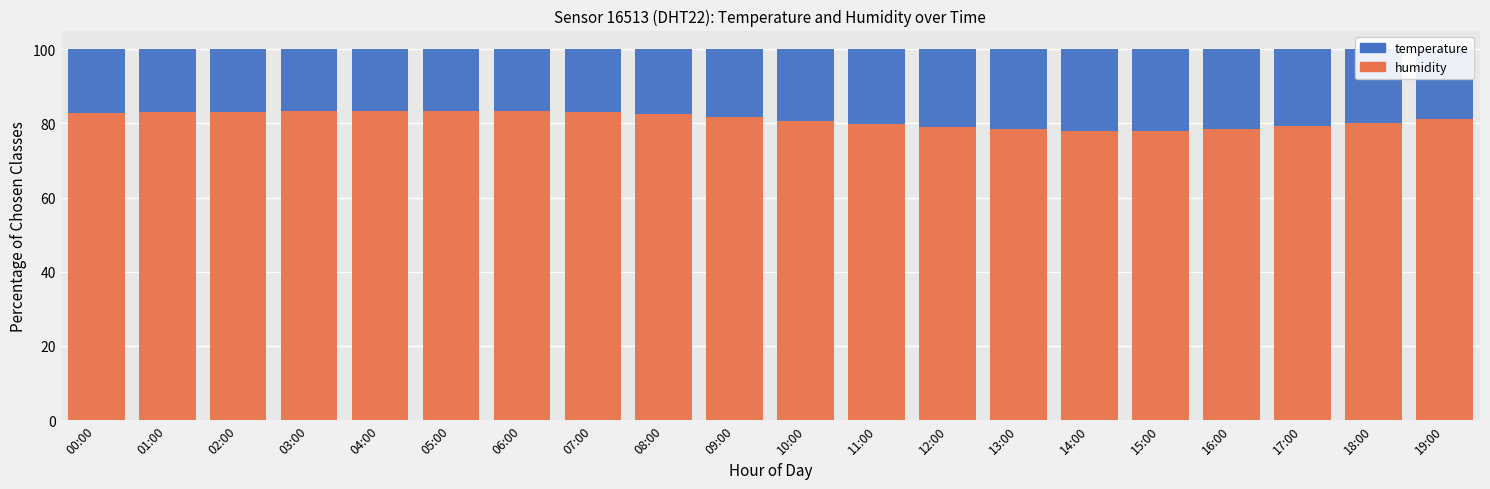

What is the sum of the humidity values at 08:00 and 05:00?

165.8